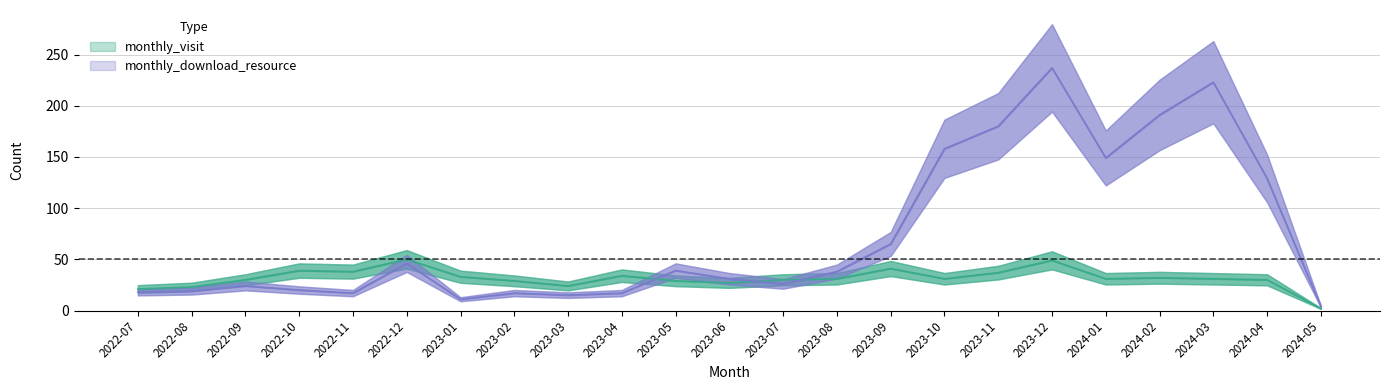

What is the difference between the highest and lowest values at 2024-03?

192